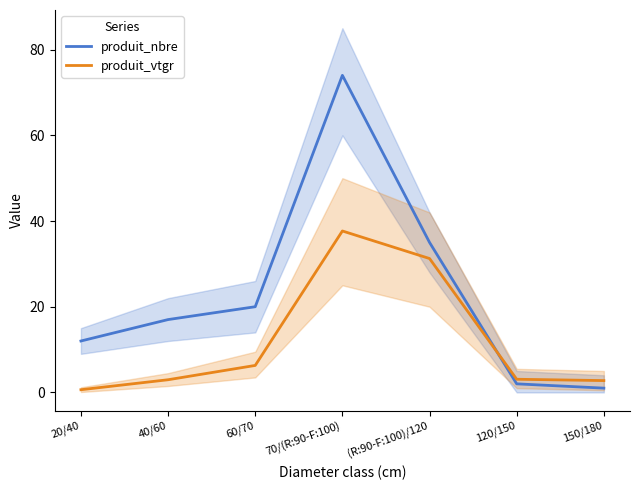

How many interior local peaks does the produit_nbre series have?

1